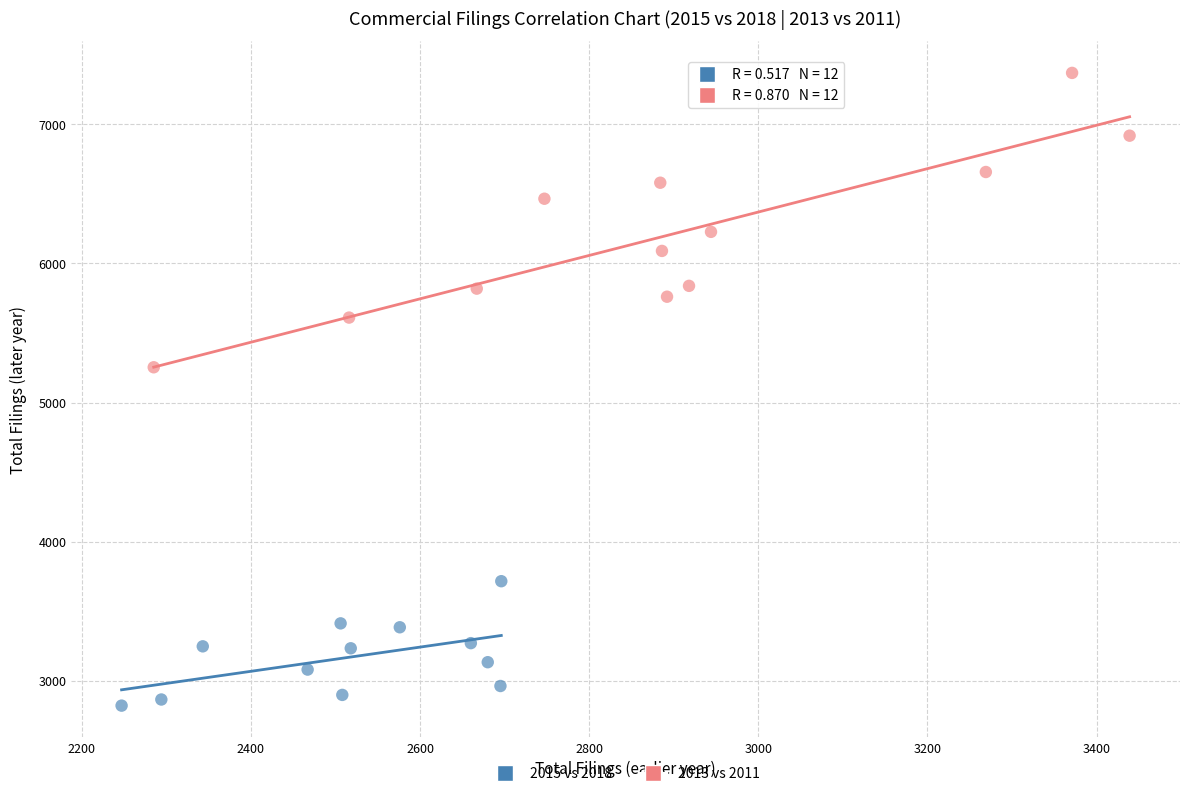

What are all the series names shown in the legend?

2015 vs 2018, 2013 vs 2011